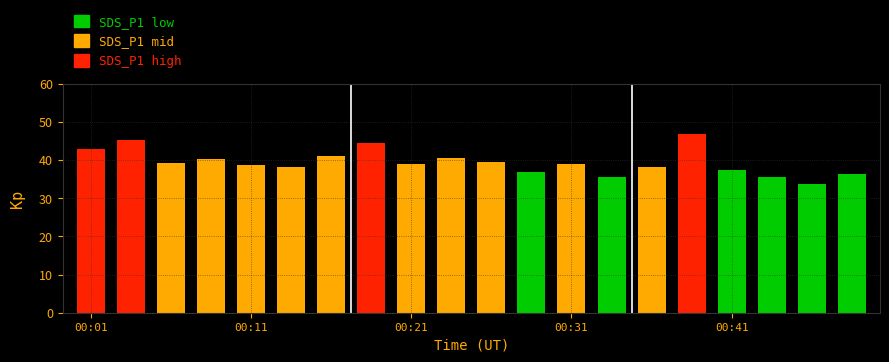

What is the value of the 20th bar from the left?

36.2